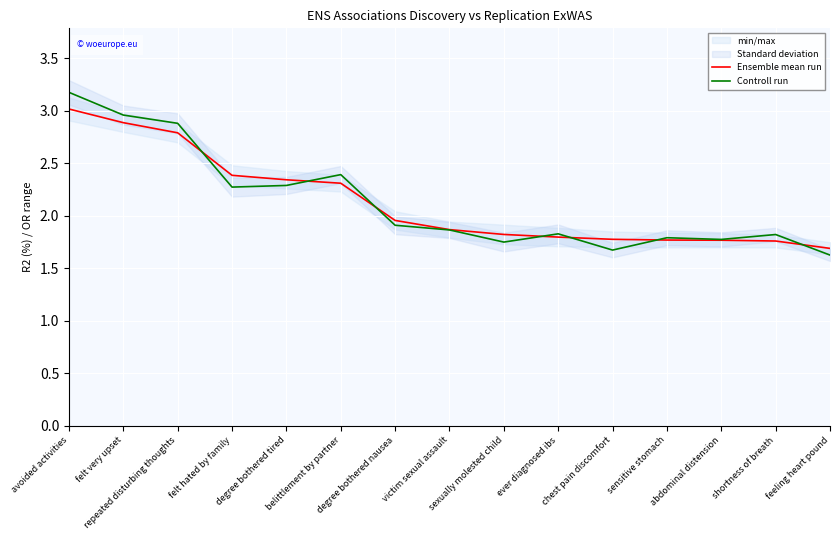

Where is Ensemble mean run nearest to the value 2?

degree bothered nausea